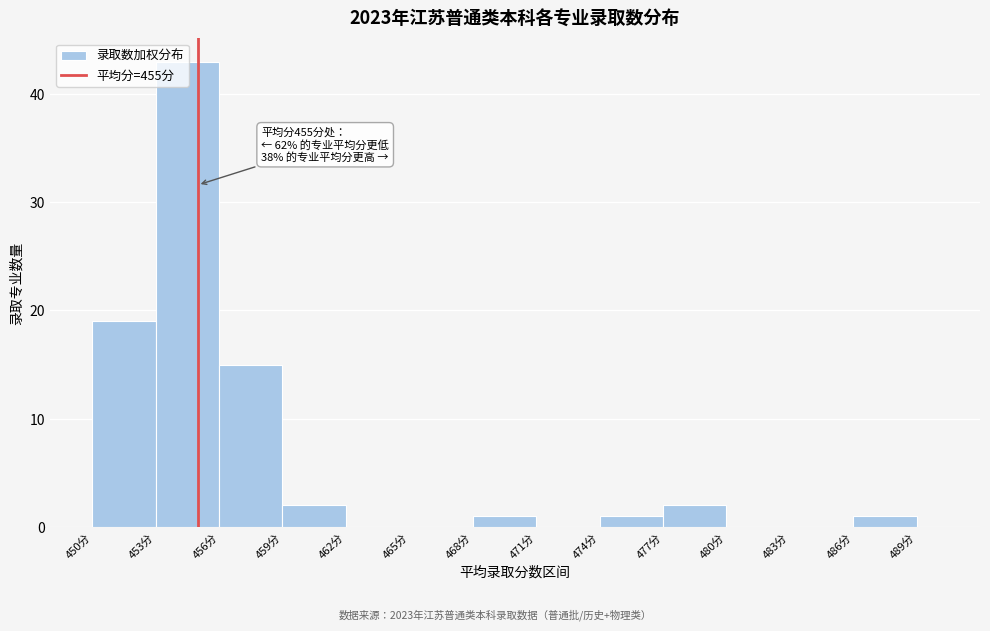

Over which range of the x-axis is the bar tallest?

453 to 456